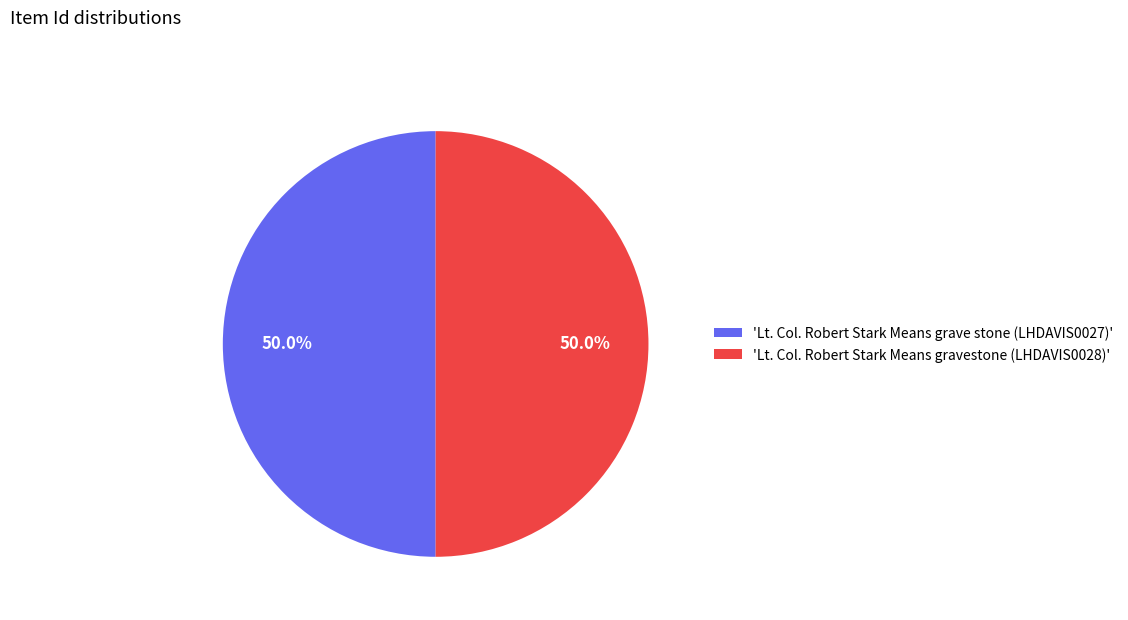

What is the ratio of the value at 'Lt. Col. Robert Stark Means grave stone (LHDAVIS0027)' to the value at 'Lt. Col. Robert Stark Means gravestone (LHDAVIS0028)'?

1.0